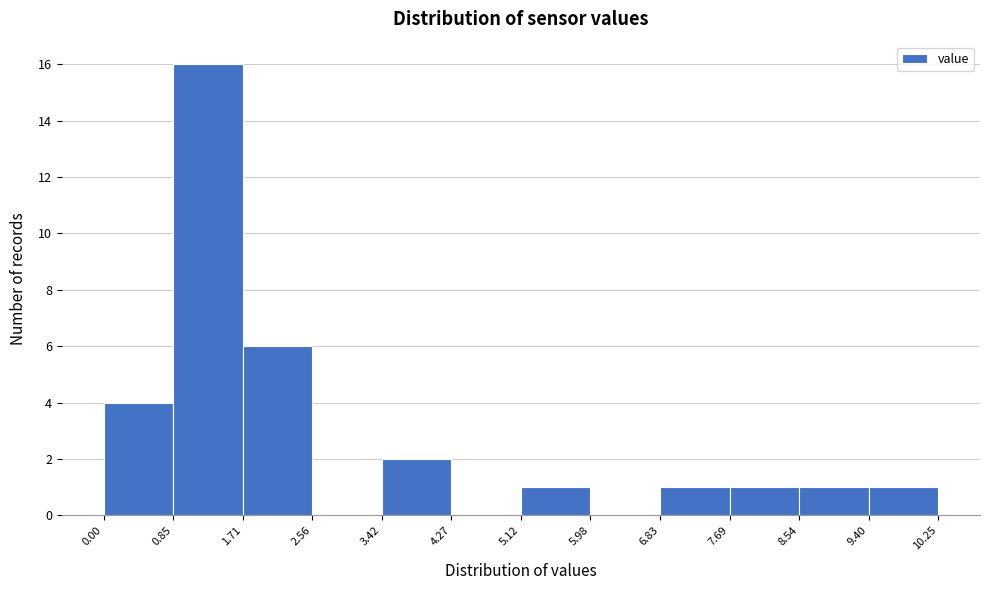

Reading left to right, transcribe this chart: for each bar, give the range it covers on the x-axis and its height. The values are not printed on the chart, so give them approximately, as read against the axis.

0.00 to 0.85: 4
0.85 to 1.71: 16
1.71 to 2.56: 6
2.56 to 3.42: 0
3.42 to 4.27: 2
4.27 to 5.12: 0
5.12 to 5.98: 1
5.98 to 6.83: 0
6.83 to 7.69: 1
7.69 to 8.54: 1
8.54 to 9.40: 1
9.40 to 10.25: 1